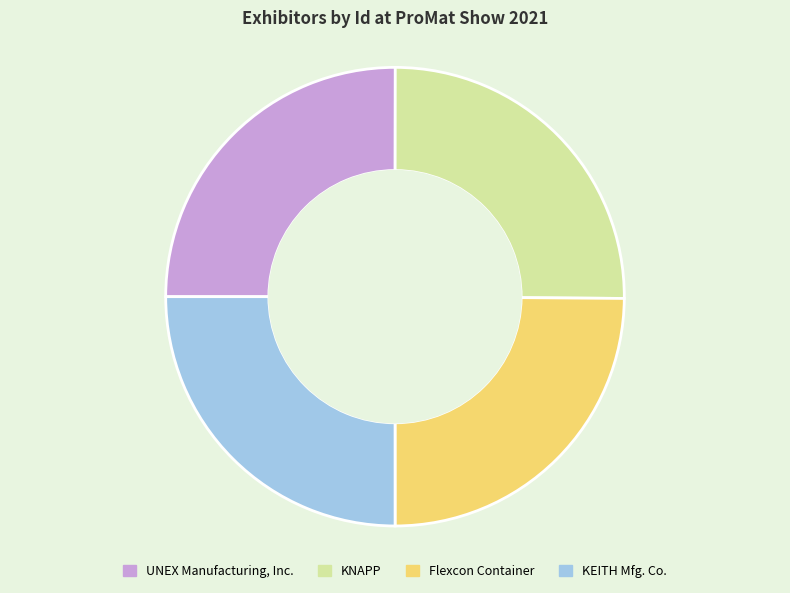

What is the ratio of the value at KNAPP to the value at Flexcon Container?

1.0